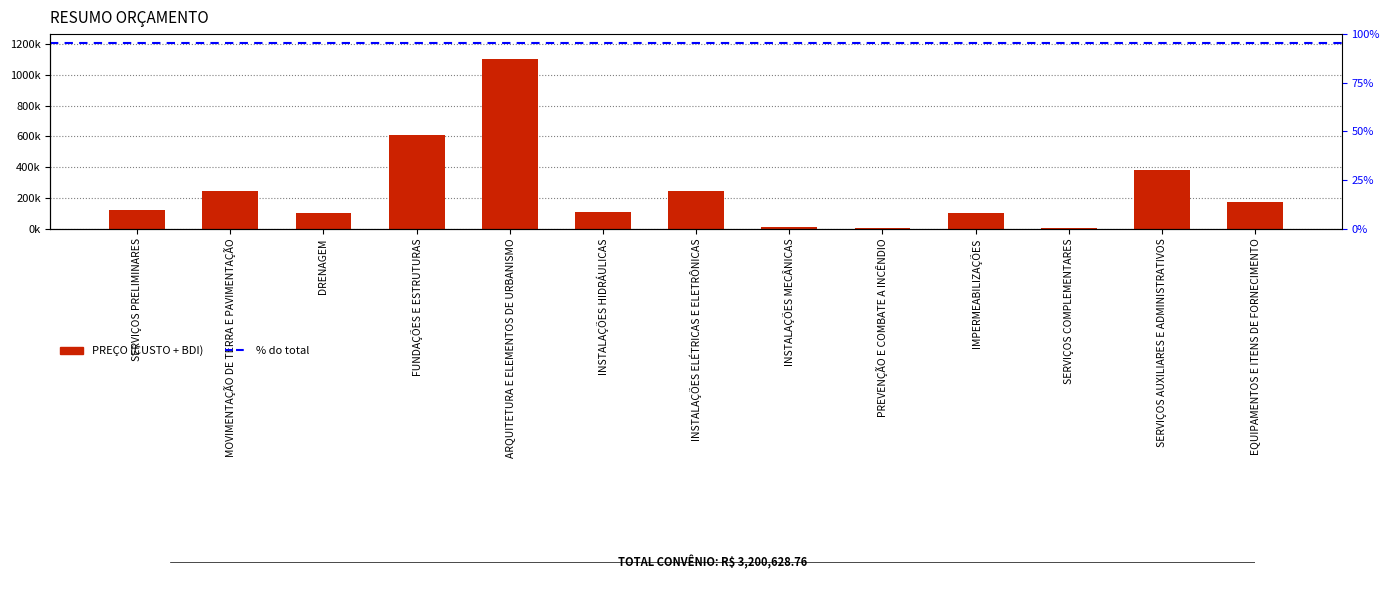

What is the maximum value shown in the chart?

1100199.7